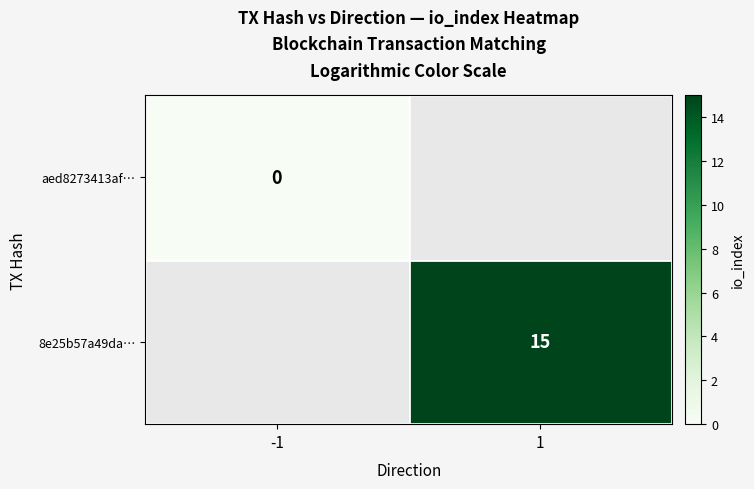

Is the value of aed8273413af… at -1 greater than the value of 8e25b57a49da… at 1?

No